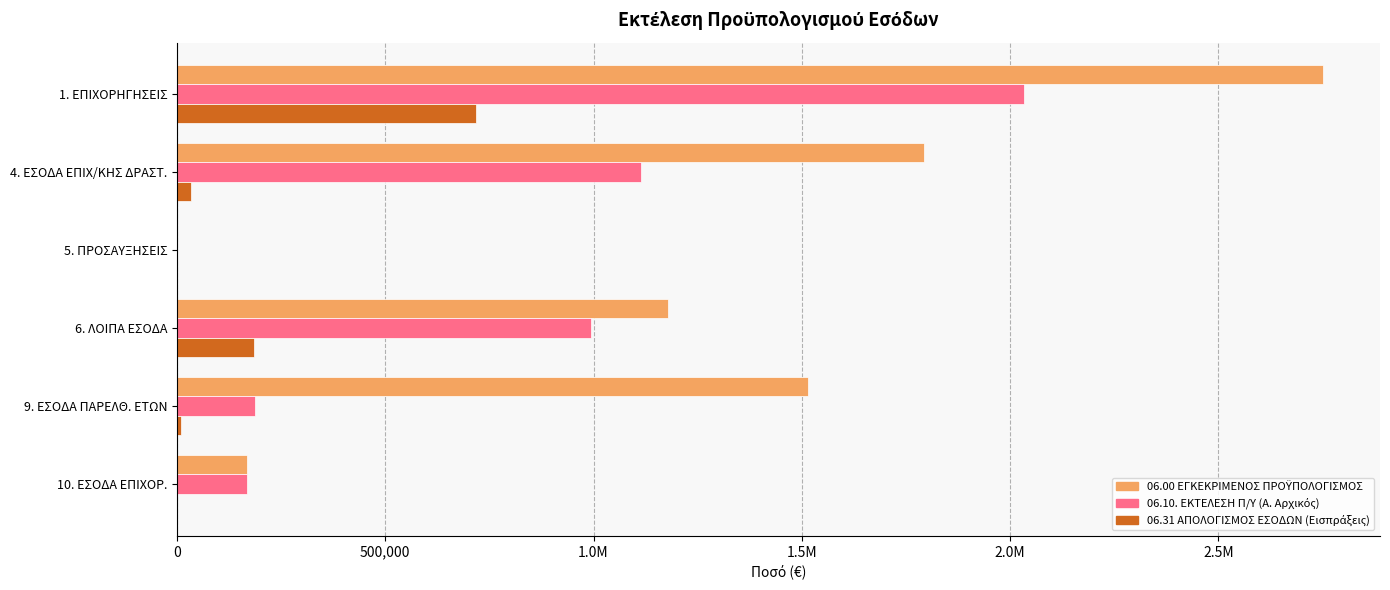

Rank the series by their maximum value, from highest to lowest.

06.00 ΕΓΚΕΚΡΙΜΕΝΟΣ ΠΡΟΫΠΟΛΟΓΙΣΜΟΣ, 06.10. ΕΚΤΕΛΕΣΗ Π/Υ (Α. Αρχικός), 06.31 ΑΠΟΛΟΓΙΣΜΟΣ ΕΣΟΔΩΝ (Εισπράξεις)